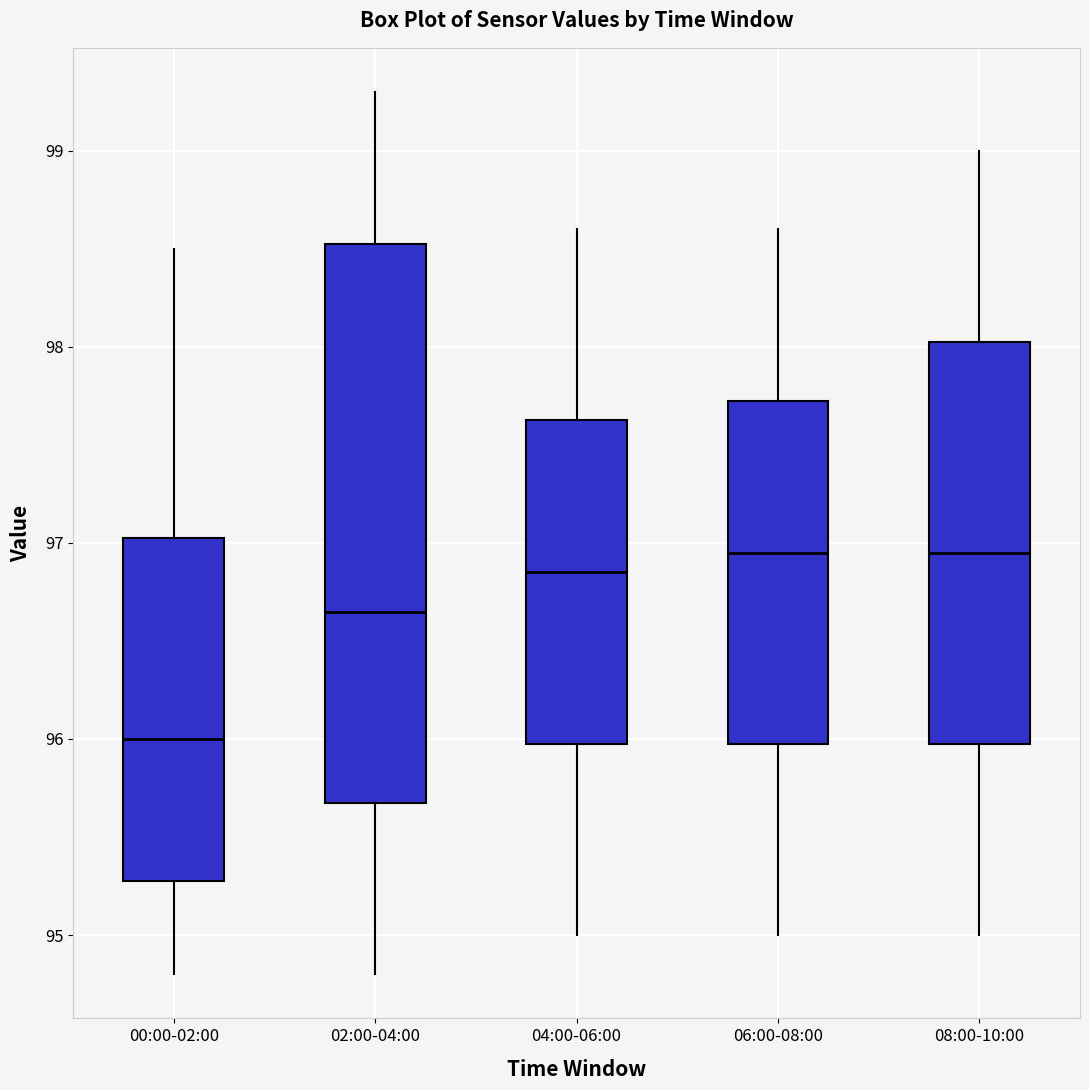

Where does the median line of the box for 00:00-02:00 sit on the y-axis? The values are not printed on the chart, so give them approximately, as read against the axis.

96.0